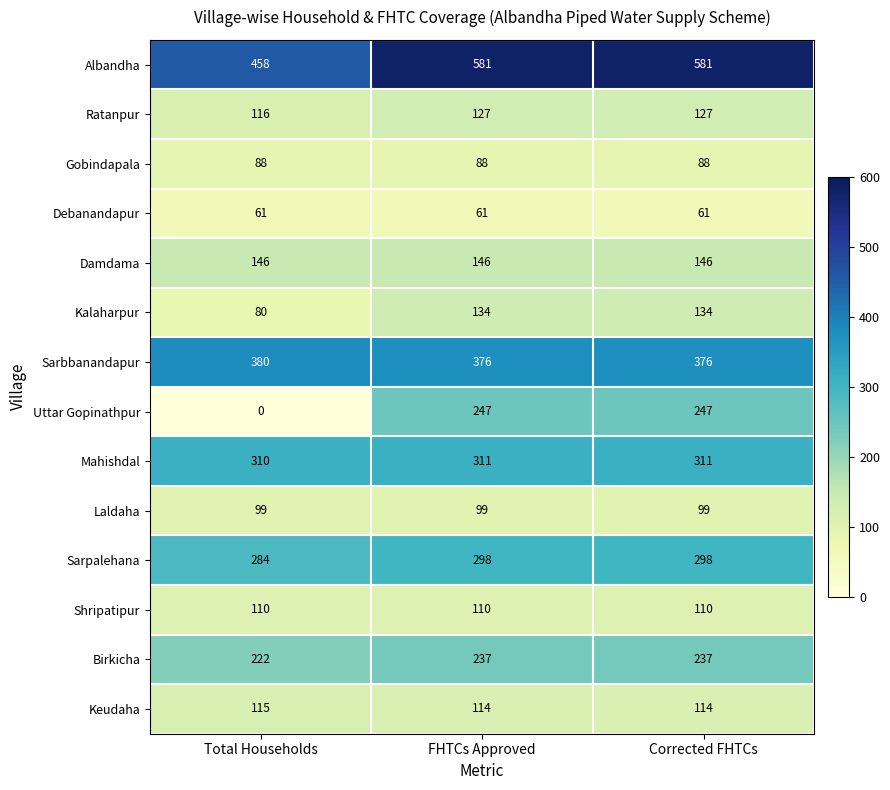

Is it true that Mahishdal equals 484 at FHTCs Approved?

False